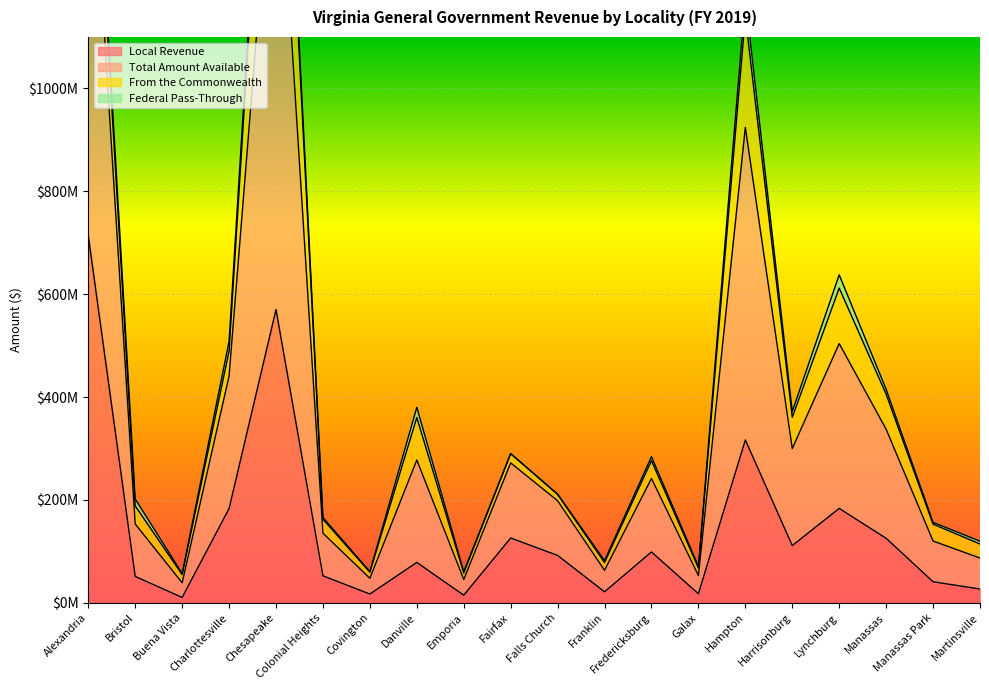

What is the smallest value displayed?

10279612